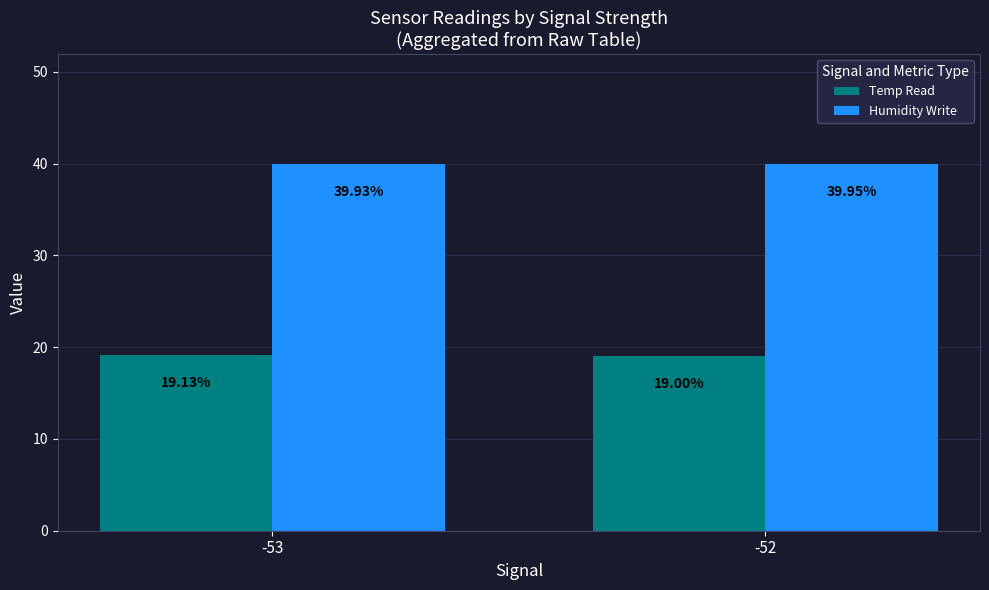

Read the Humidity Write value at -53.

39.9